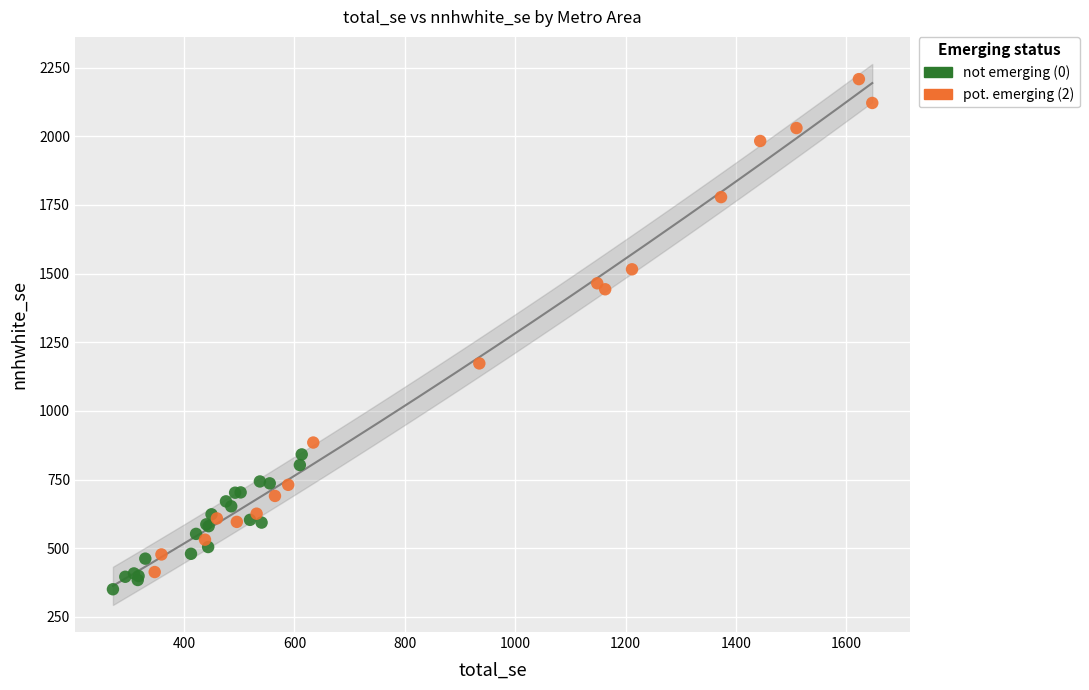

Which series has the widest spread of Y values?

pot. emerging (2)